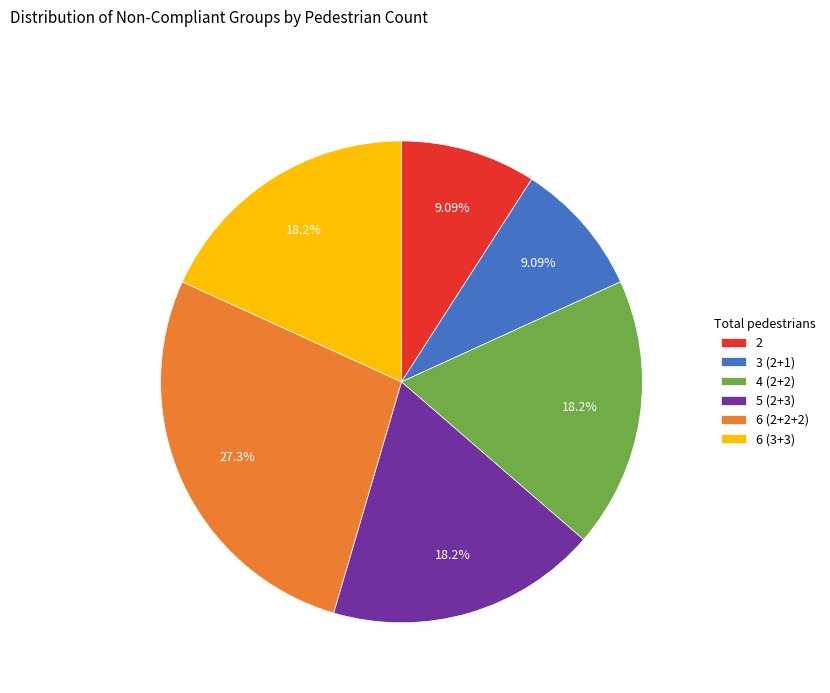

Is it true that 5 (2+3) is 11% of the pie?

False